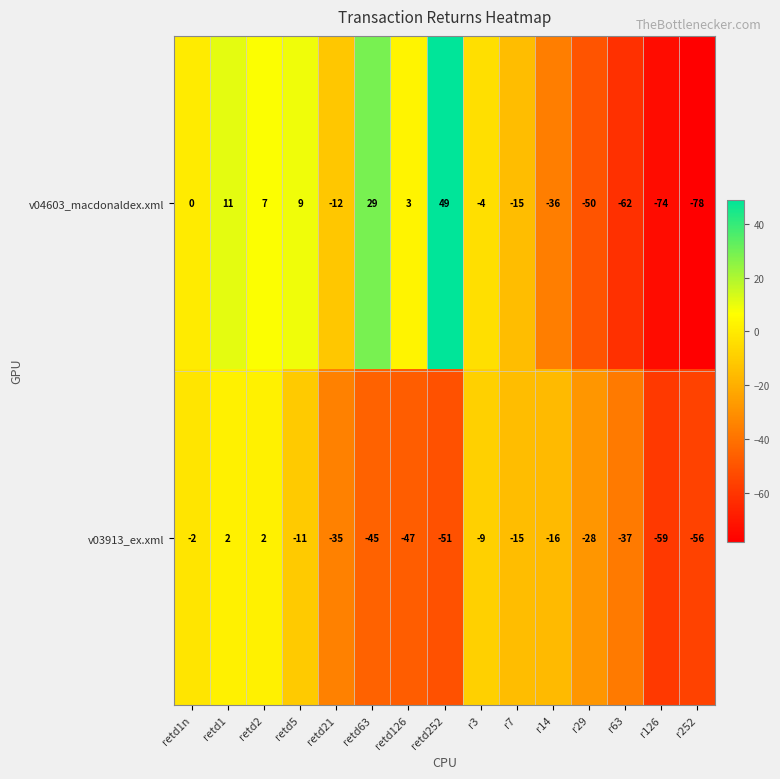

At r14, list the series in order from largest to smallest.

v03913_ex.xml, v04603_macdonaldex.xml